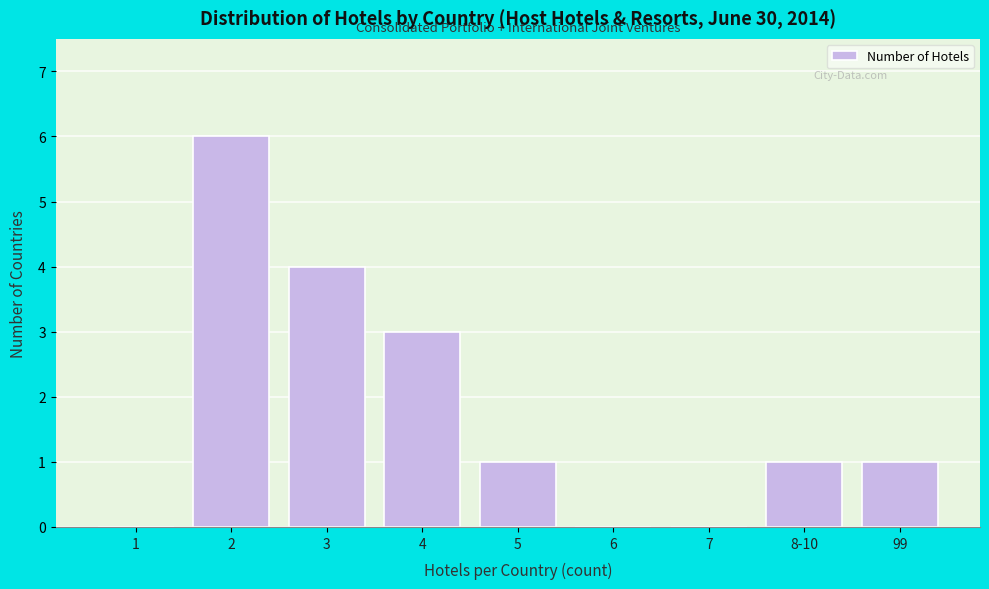

Reading right to left, transcribe all the data shown in this chart.

99=1	8-10=1	7=0	6=0	5=1	4=3	3=4	2=6	1=0